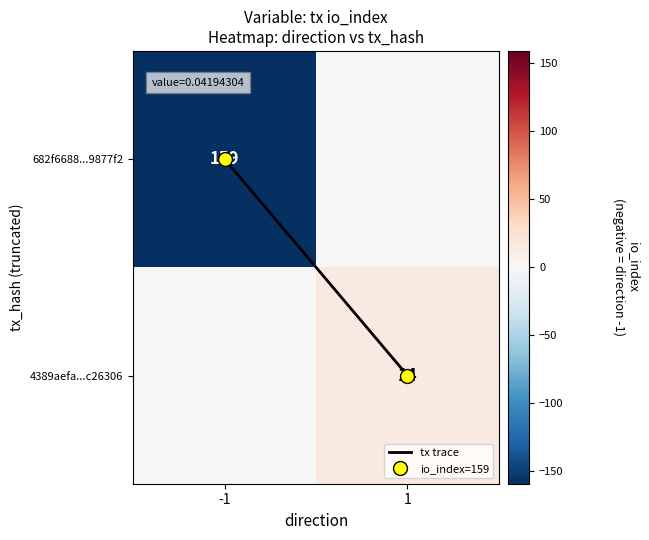

At which label does tx trace reach its minimum?

-1